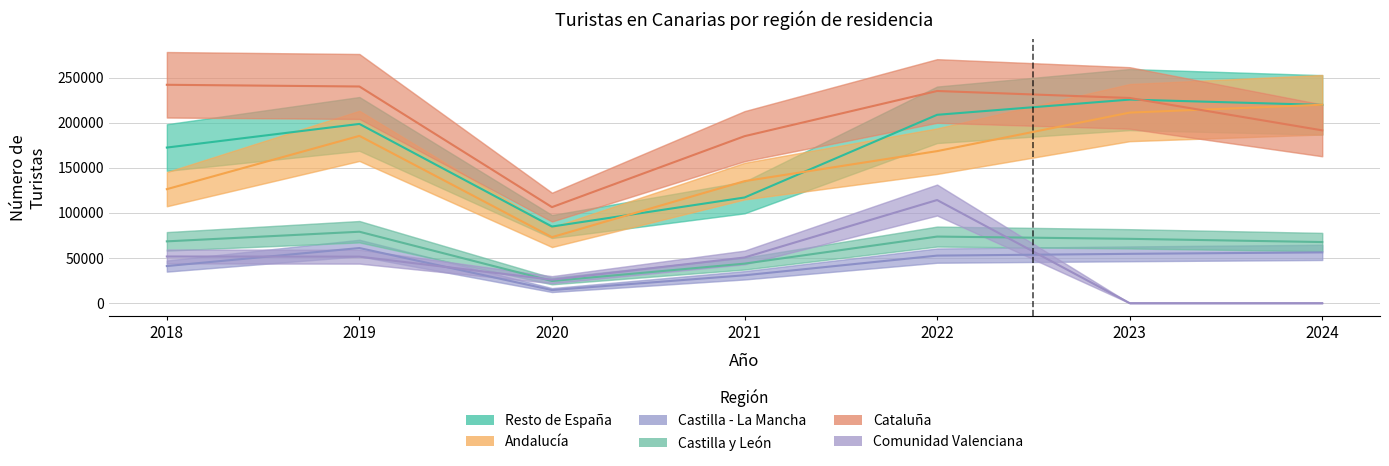

Is it true that Castilla y León equals 73789 at 2022?

True